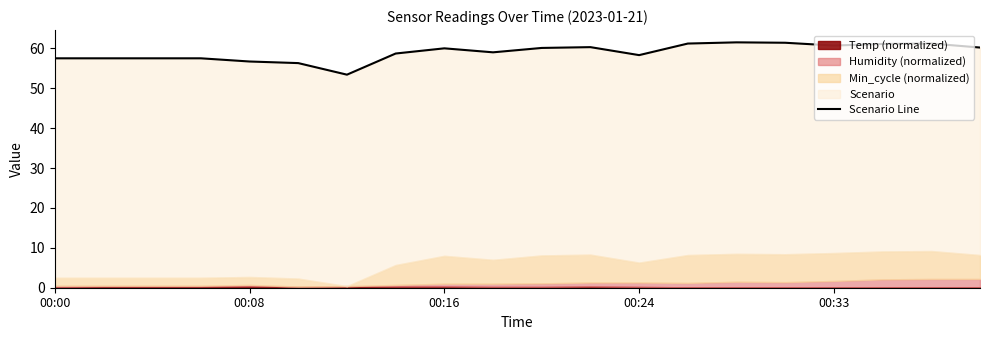

The chart shows a value of 22.5 at 00:33. True or false?

False